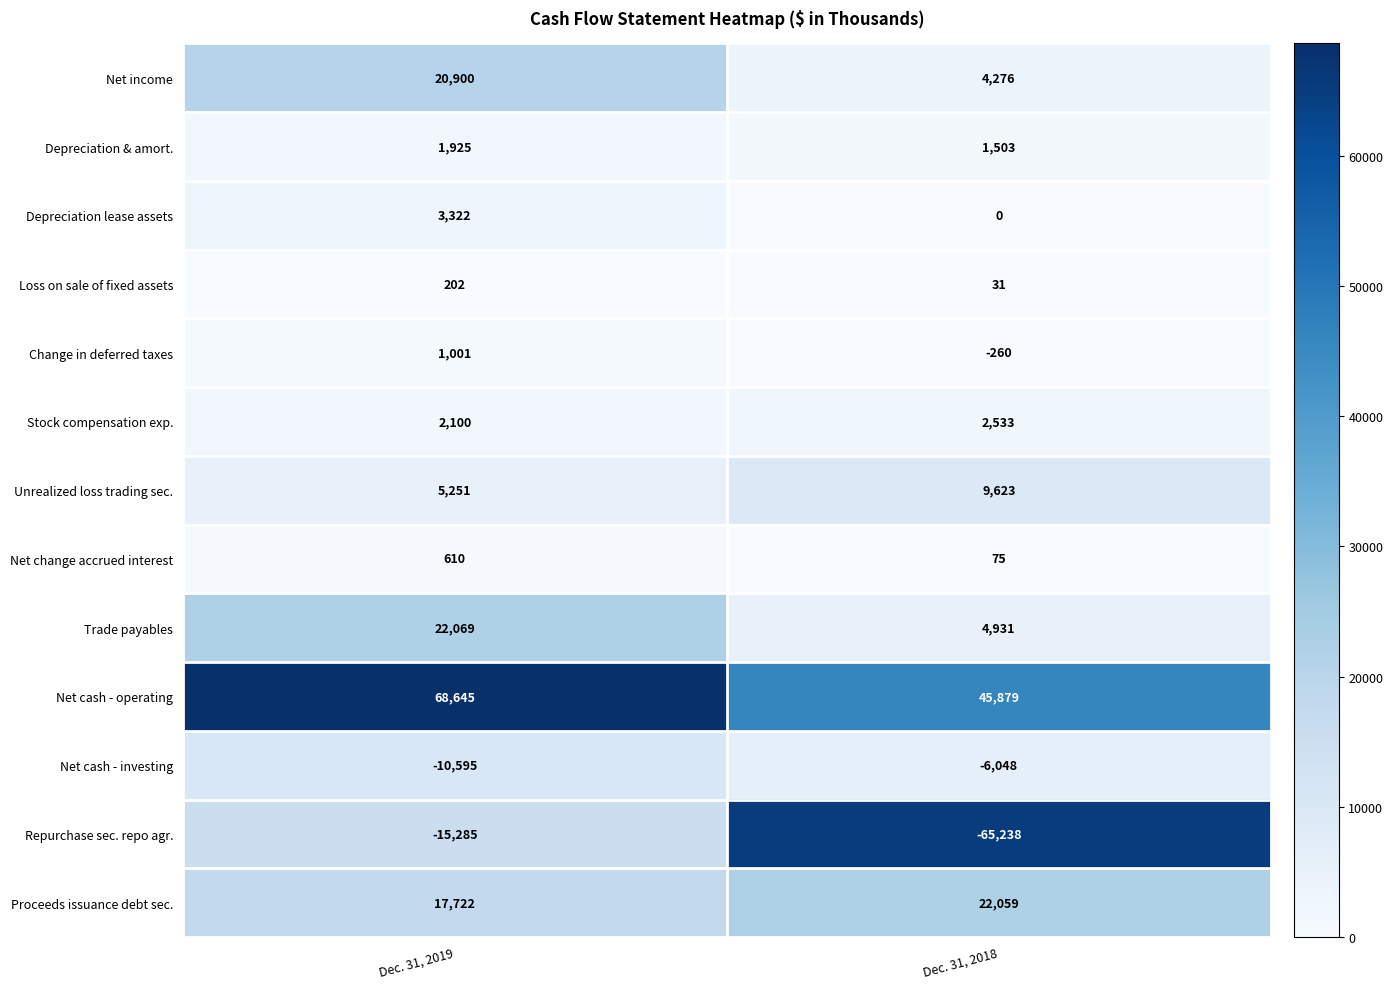

Reading right to left, what are all the values shown in this chart?

Net income: 4276	20900
Depreciation & amort.: 1503	1925
Depreciation lease assets: 0	3322
Loss on sale of fixed assets: 31	202
Change in deferred taxes: -260	1001
Stock compensation exp.: 2533	2100
Unrealized loss trading sec.: 9623	5251
Net change accrued interest: 75	610
Trade payables: 4931	22069
Net cash - operating: 45879	68645
Net cash - investing: -6048	-10595
Repurchase sec. repo agr.: -65238	-15285
Proceeds issuance debt sec.: 22059	17722